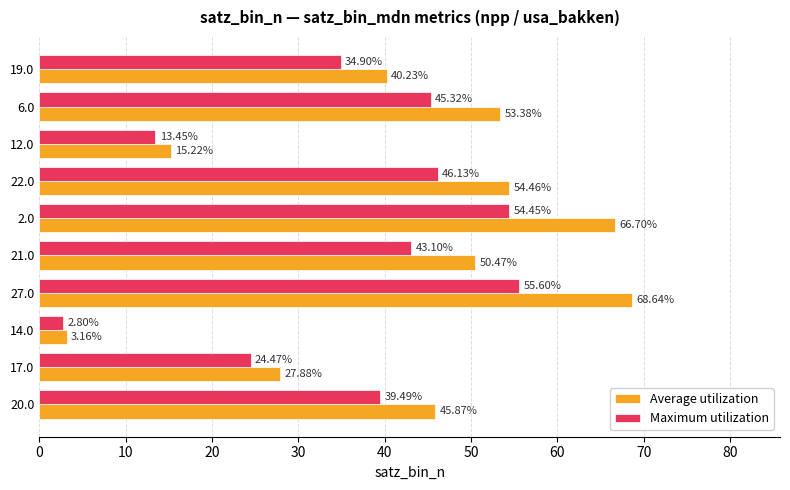

What is the spread (max minus min) of values at 12.0?

1.8